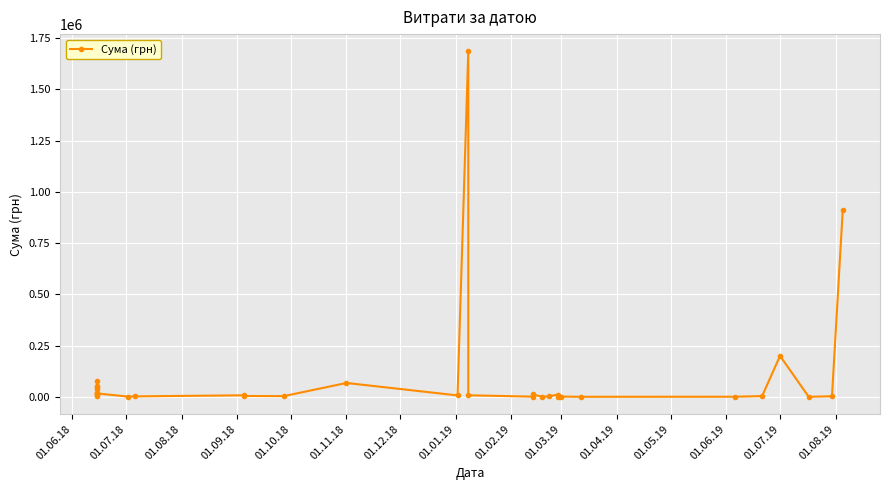

Reading left to right, what are all the values shown in this chart?

53170.0	78075.0	40140.0	48600.0	18470.0	12021.5	18707.5	9600.0	2842.0	16240.0	1280.4	2135.0	7490.0	4100.0	3334.6	67617.9	6863.2	1685843.0	7518.0	865.0	11500.1	720.0	2171.6	11064.4	816.0	1168.8	150.0	516.5	3480.0	199887.6	136.6	2790.0	910020.3